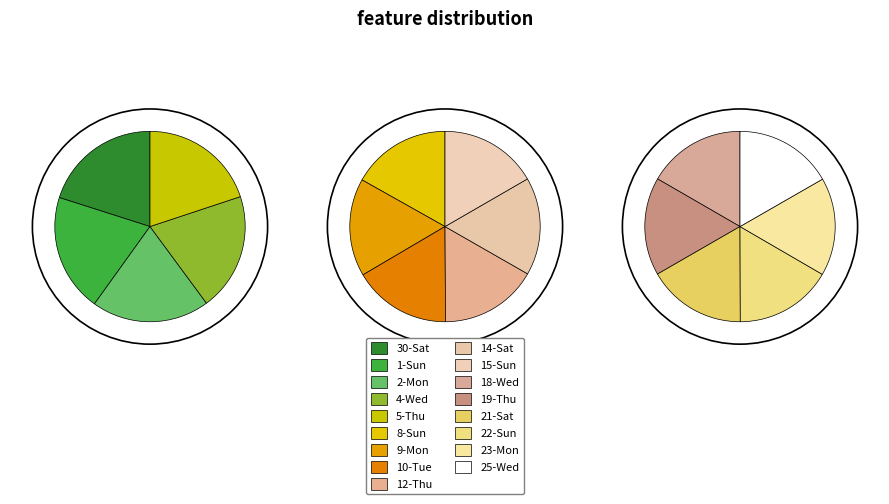

Count the number of slices in the pie.

17